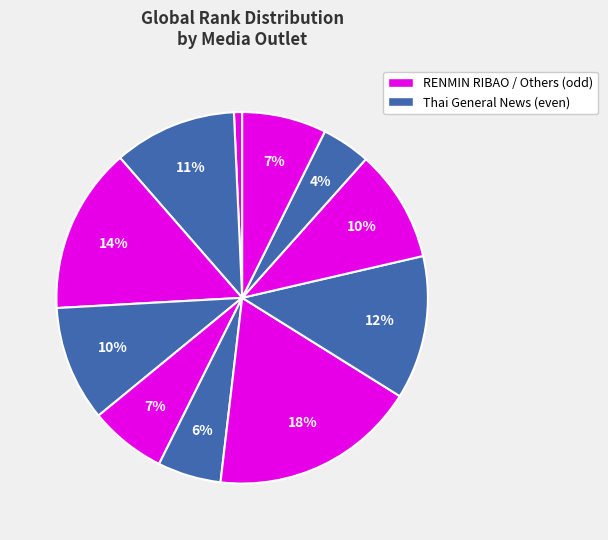

Count the number of slices in the pie.

11